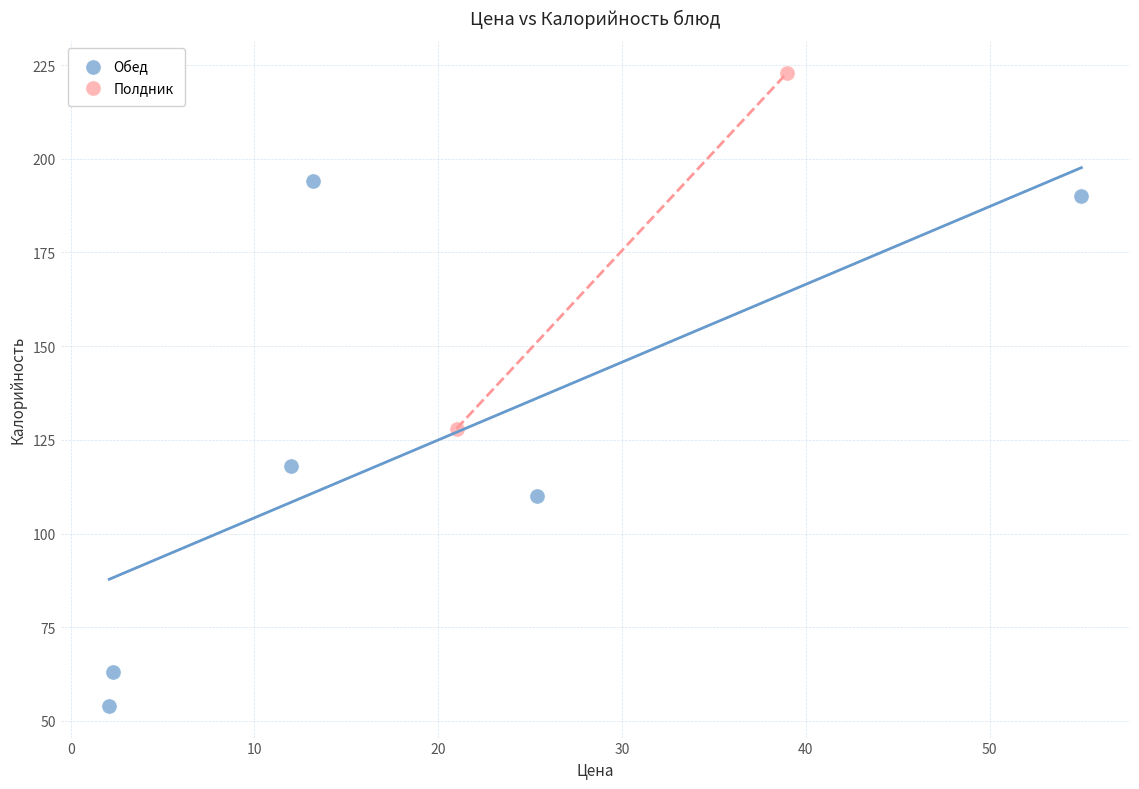

What are all the series names shown in the legend?

Обед, Полдник